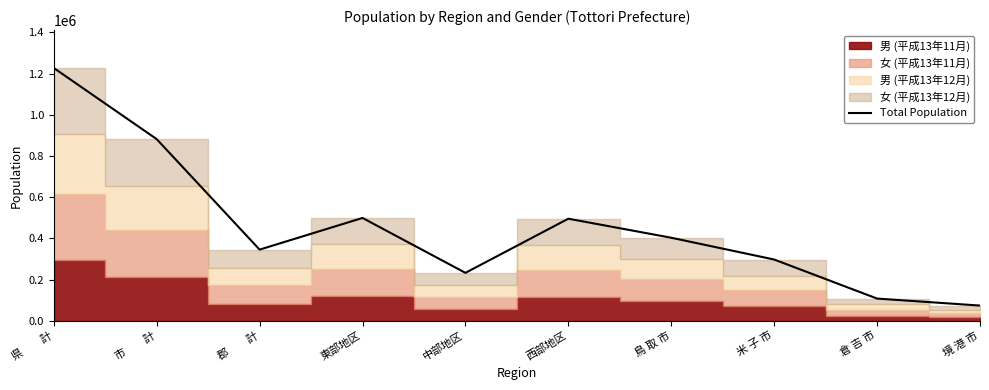

Reading left to right, what are all the values shown in this chart?

1226768	881484	345284	498949	232510	495309	402902	297200	107658	73724